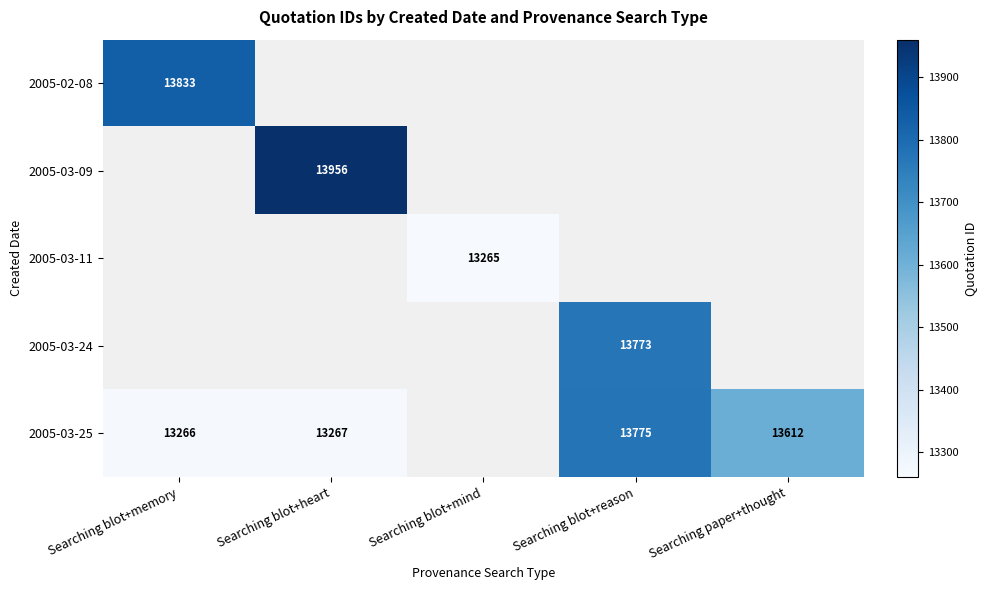

True or false: 2005-02-08 has a value of 4027.8 at Searching blot+memory.

False